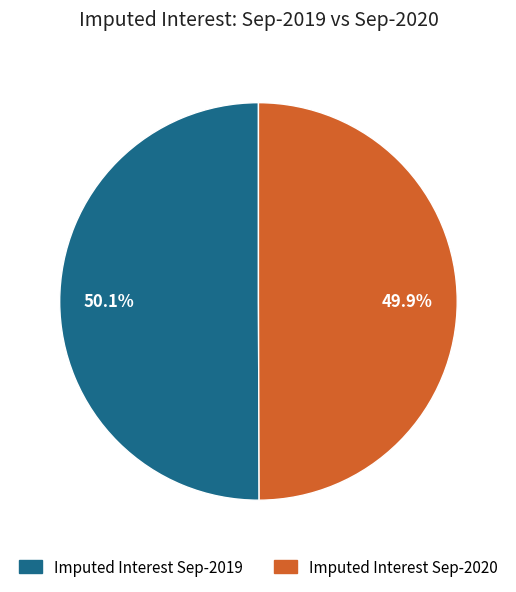

Is there a majority slice in this chart?

Yes